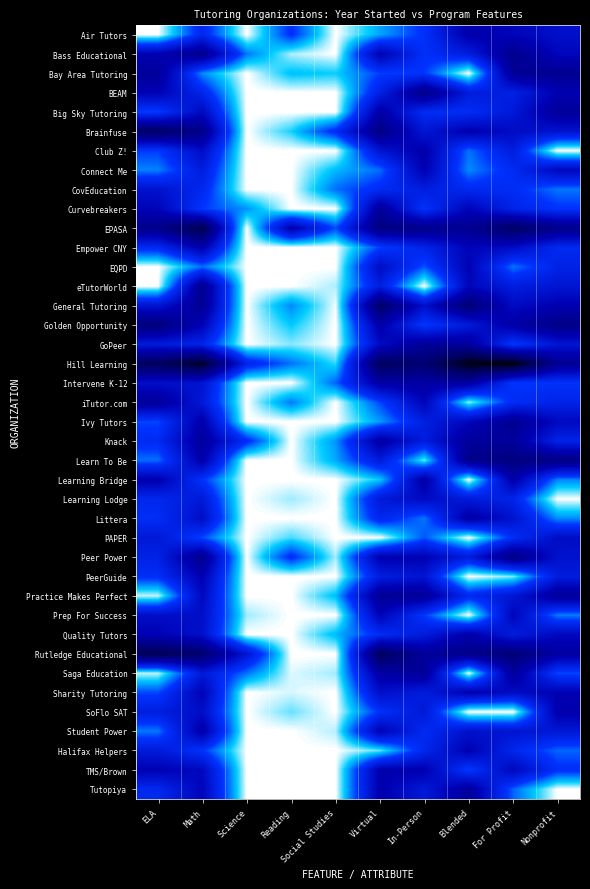

What is the greatest value displayed?

1.0